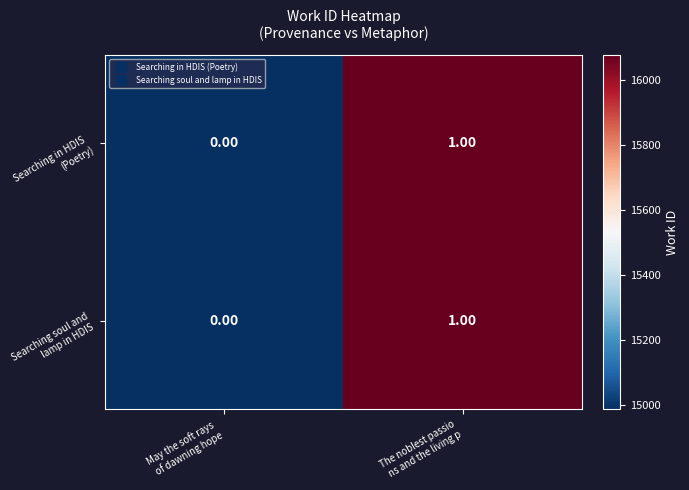

What is the minimum value shown in the chart?

0